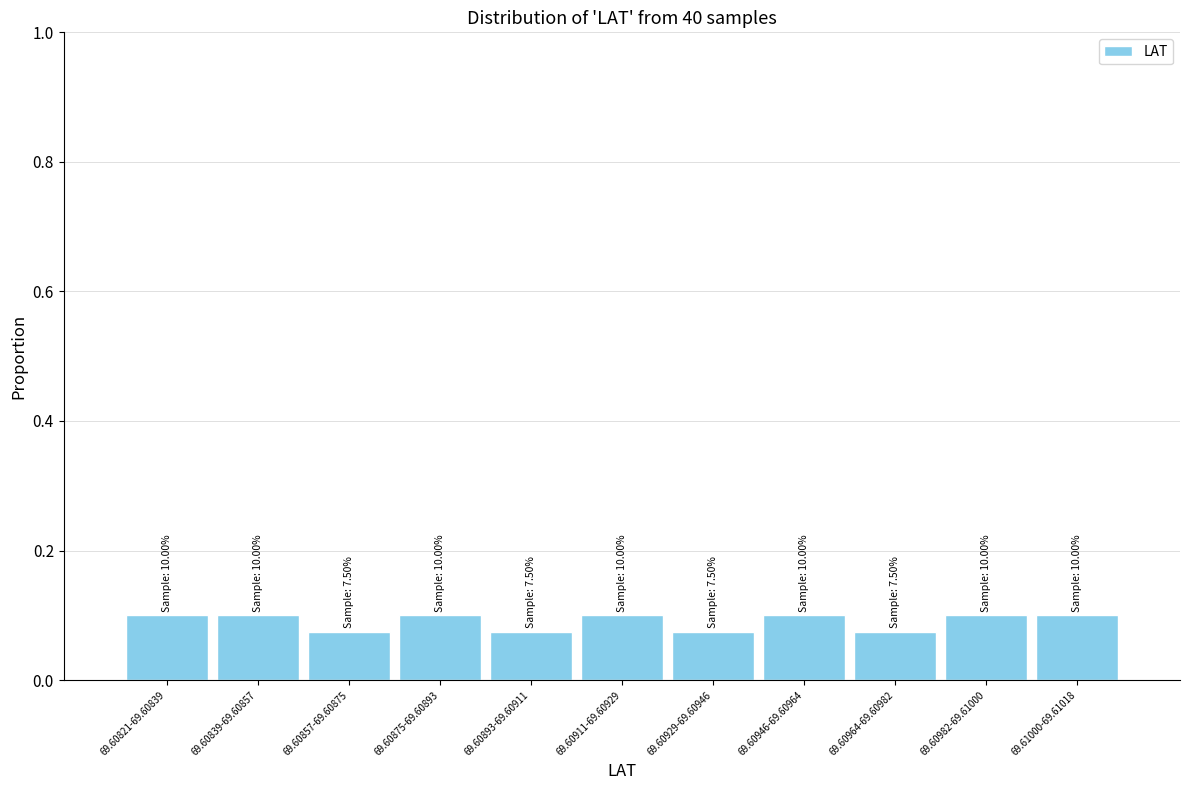

What is the label of the 4th bar from the left?

69.60875-69.60893